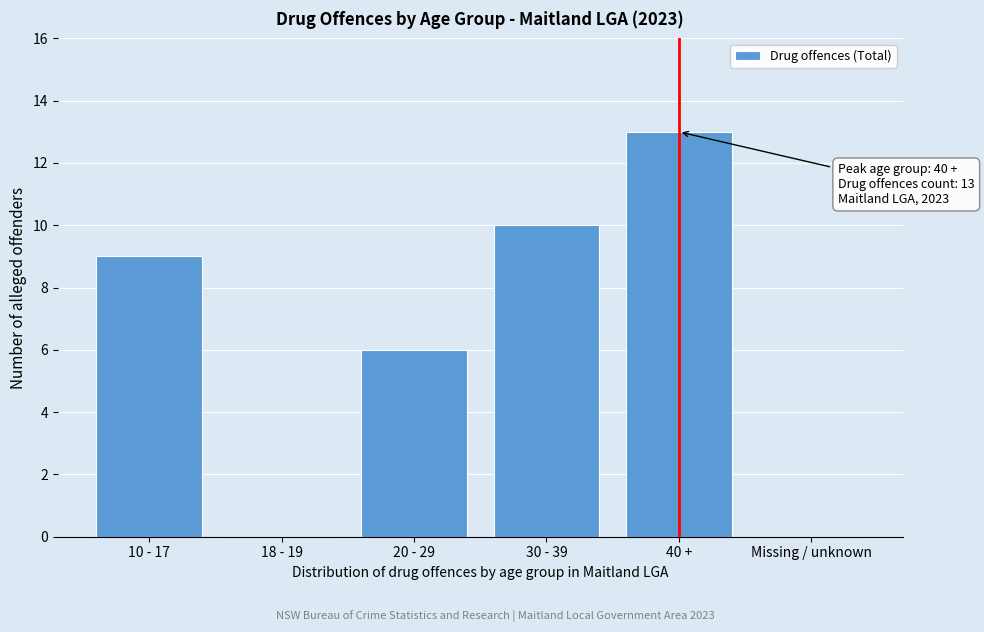

Reading left to right, extract all data points from this chart.

10 - 17=9	18 - 19=0	20 - 29=6	30 - 39=10	40 +=13	Missing / unknown=0